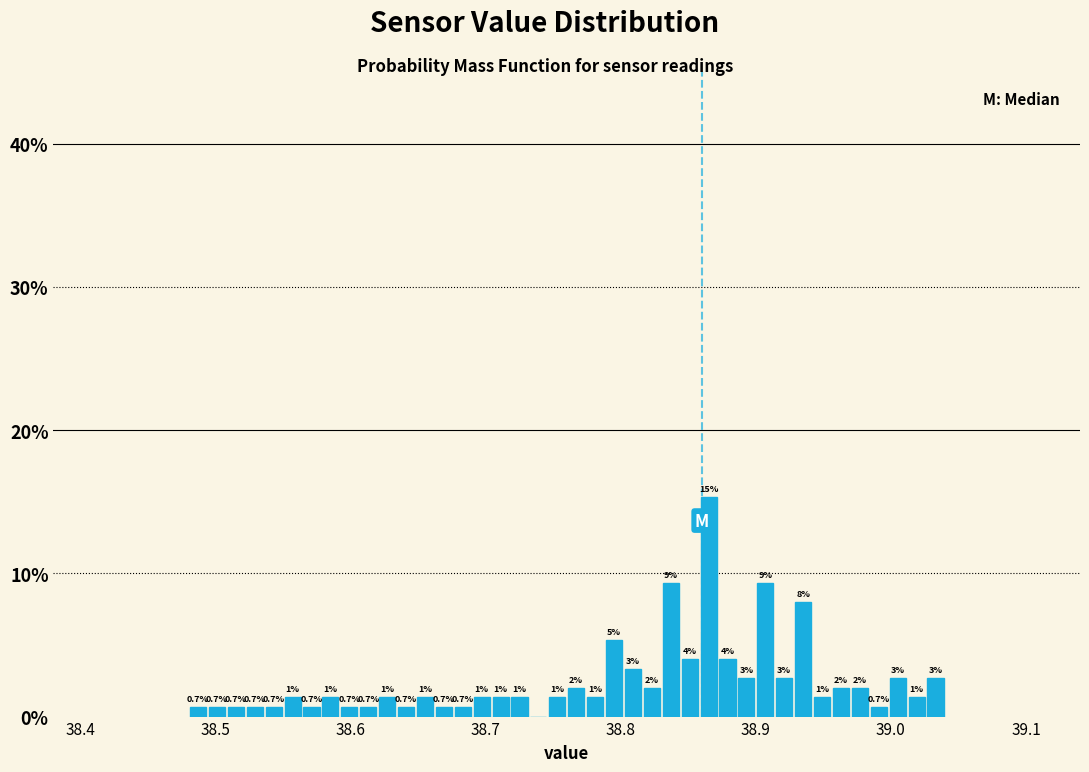

Around what value on the x-axis is the tallest bar? Give the approximate position of its centre, as read against the axis.

38.87